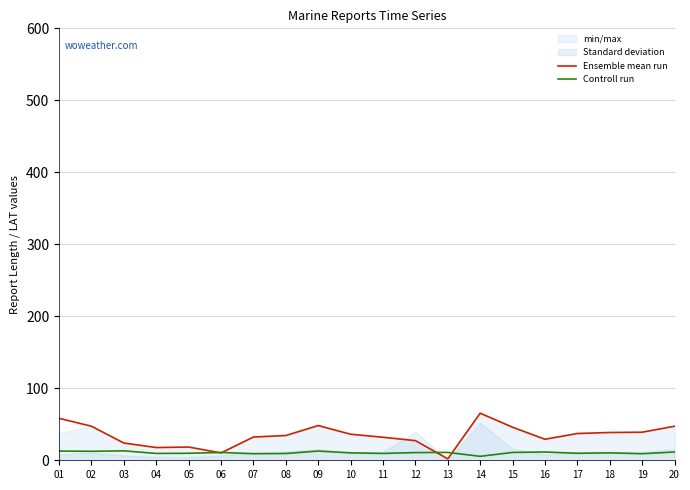

How many intersections are there between Ensemble mean run and Controll run?

4